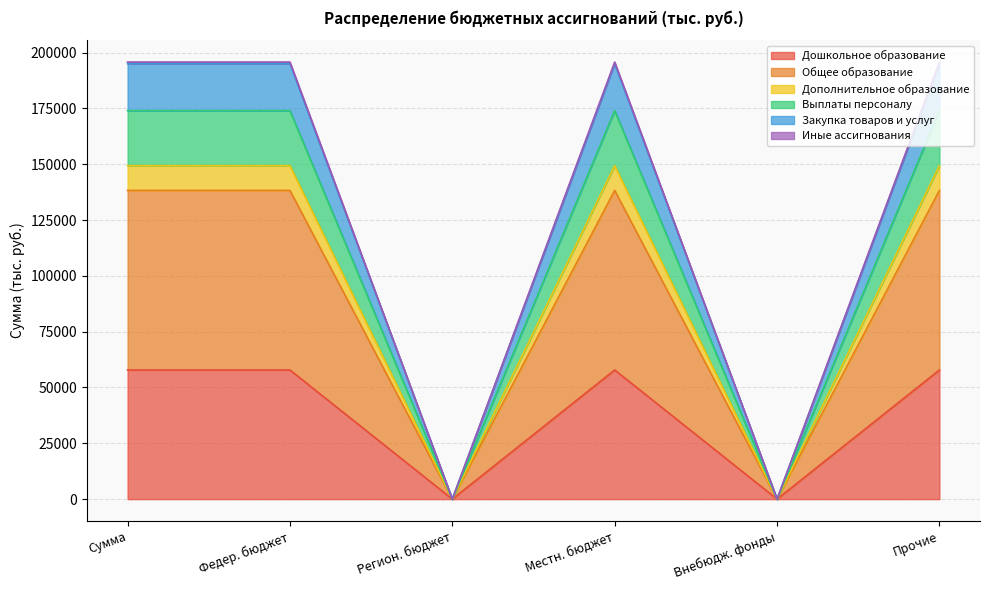

The Дошкольное образование series shows 89058.7 at Сумма. True or false?

False